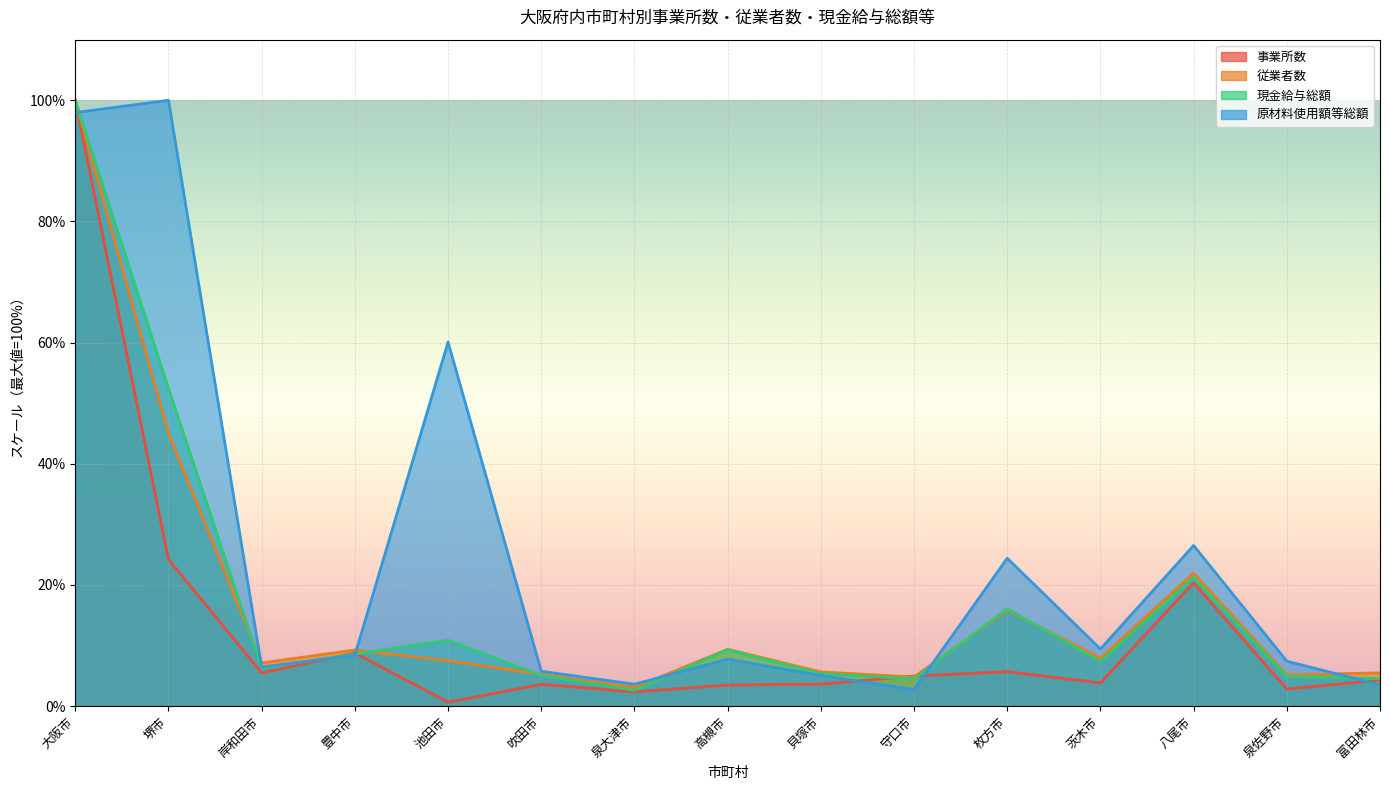

What is the average value of the 事業所数 series?

13.0